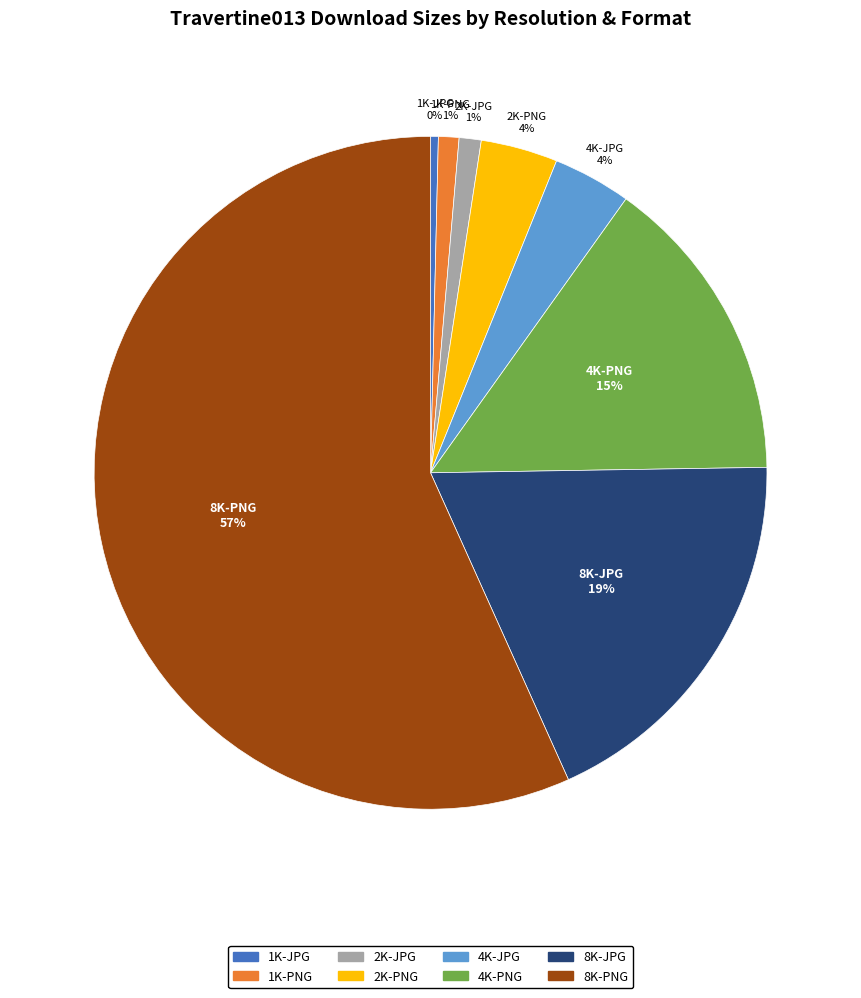

How many slices are in this pie chart?

8